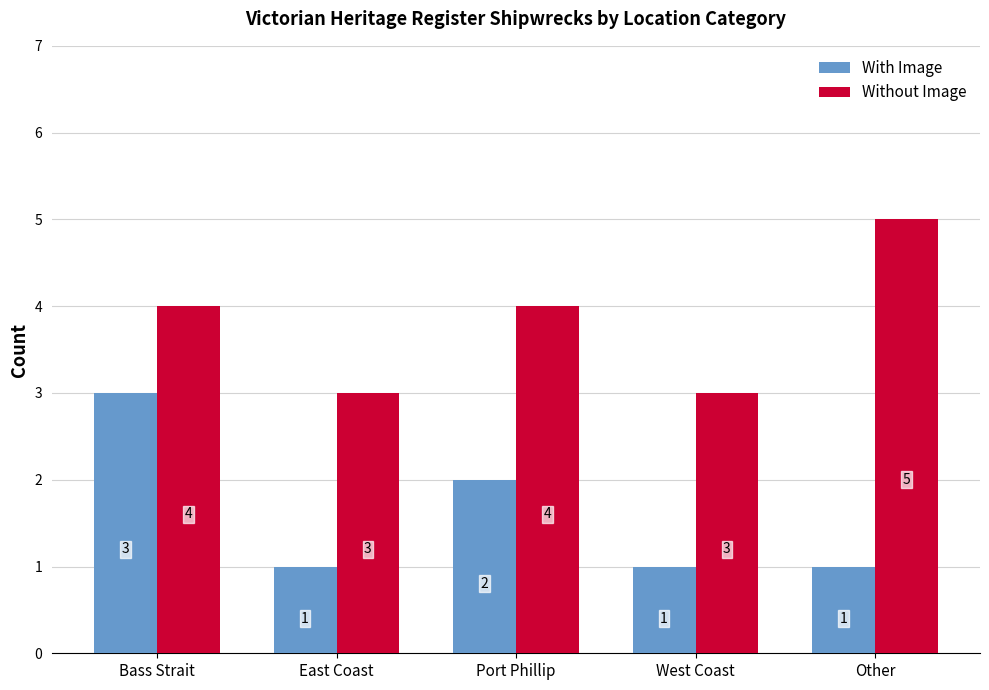

What is the sum of all With Image values?

8